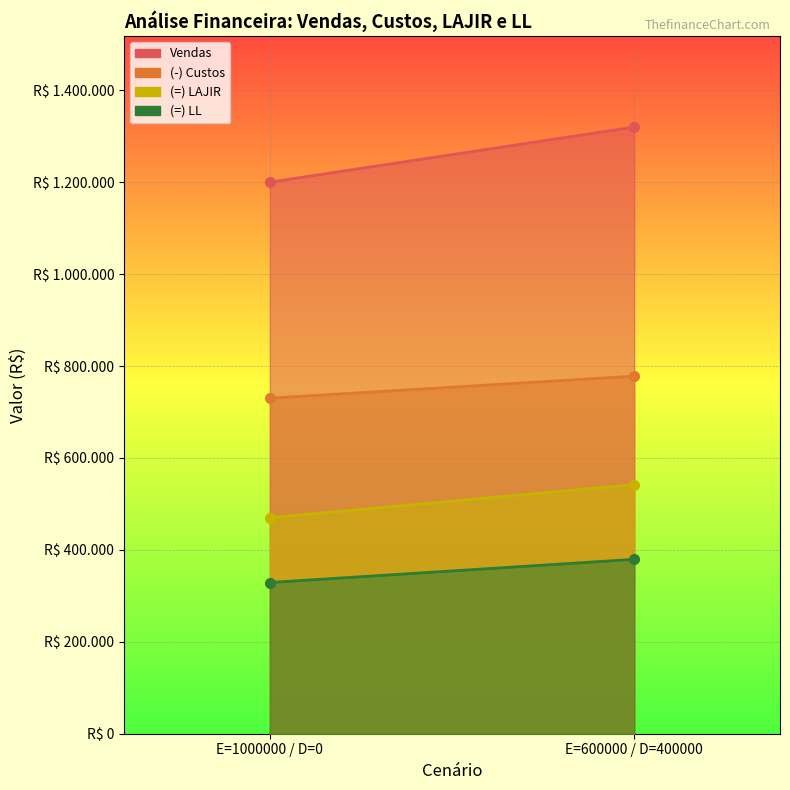

Where is (=) LAJIR nearest to the value 506000?

E=1000000 / D=0